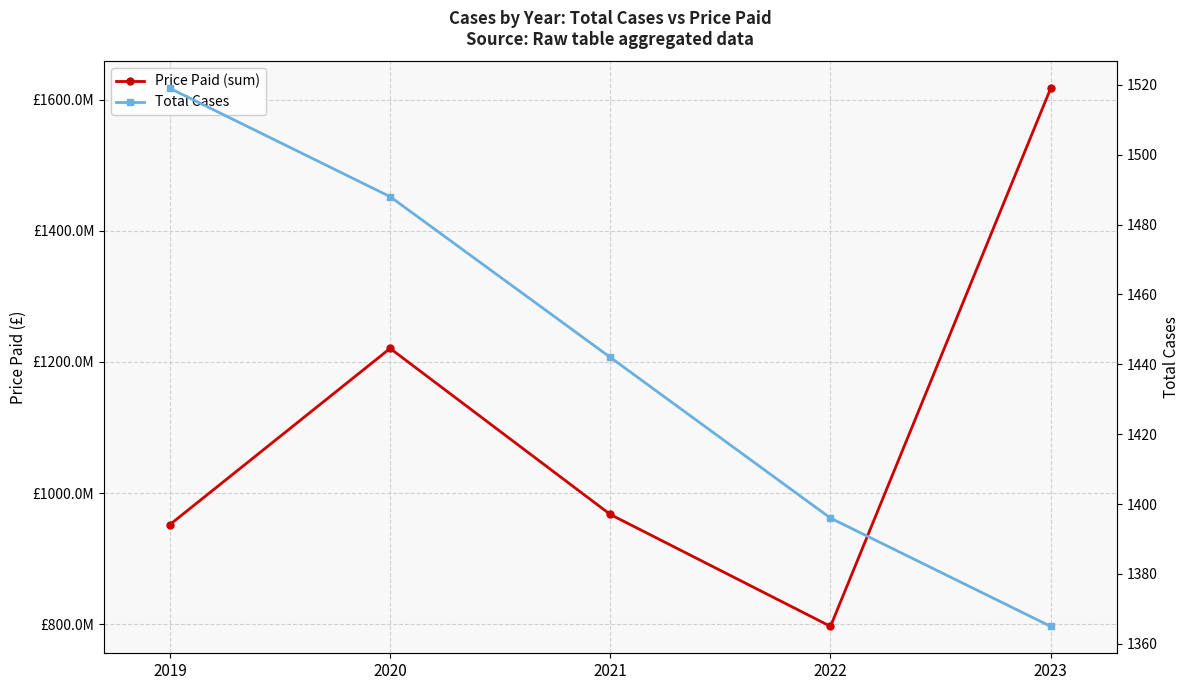

What are all the series names shown in the legend?

Price Paid (sum), Total Cases